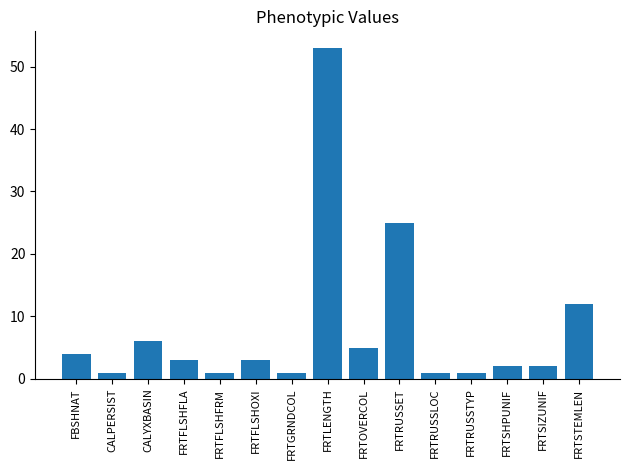

What is the difference between the values at FRTLENGTH and FRTRUSSLOC?

52